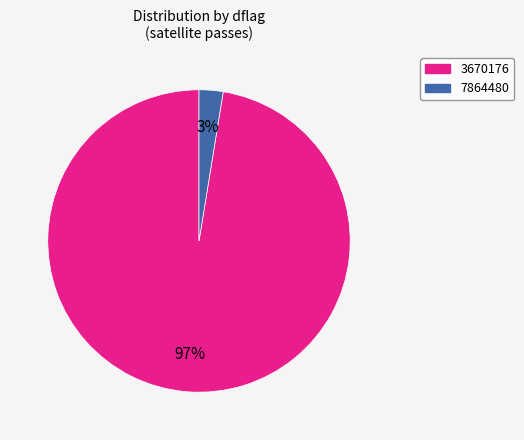

How many slices are in this pie chart?

2